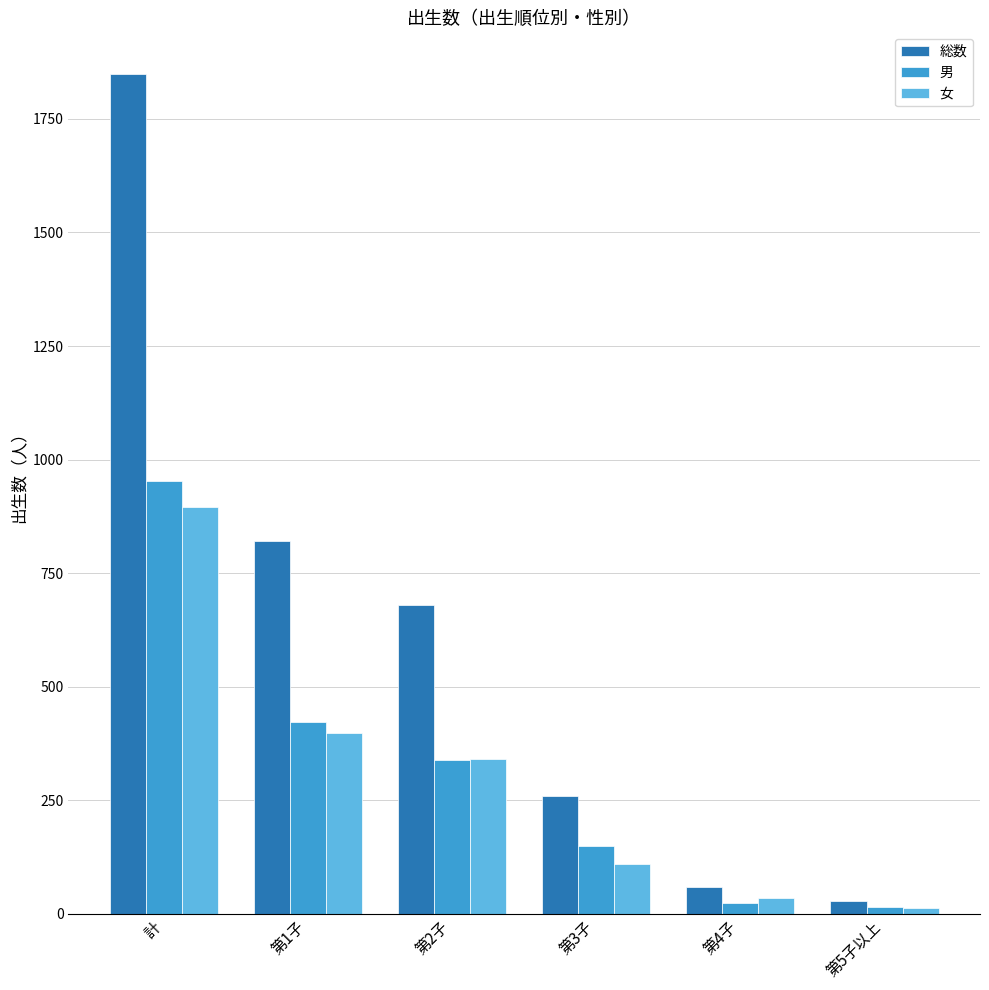

How many bars are there in total?

18